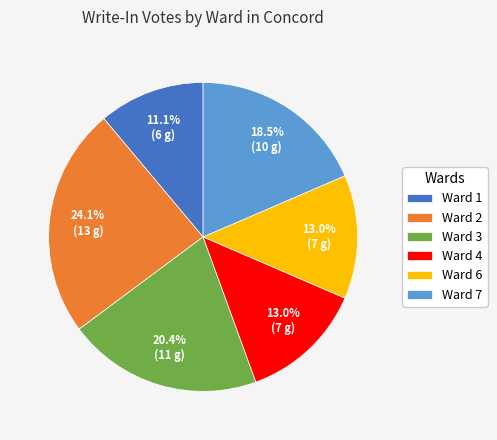

Which category has the biggest portion of the pie?

Ward 2